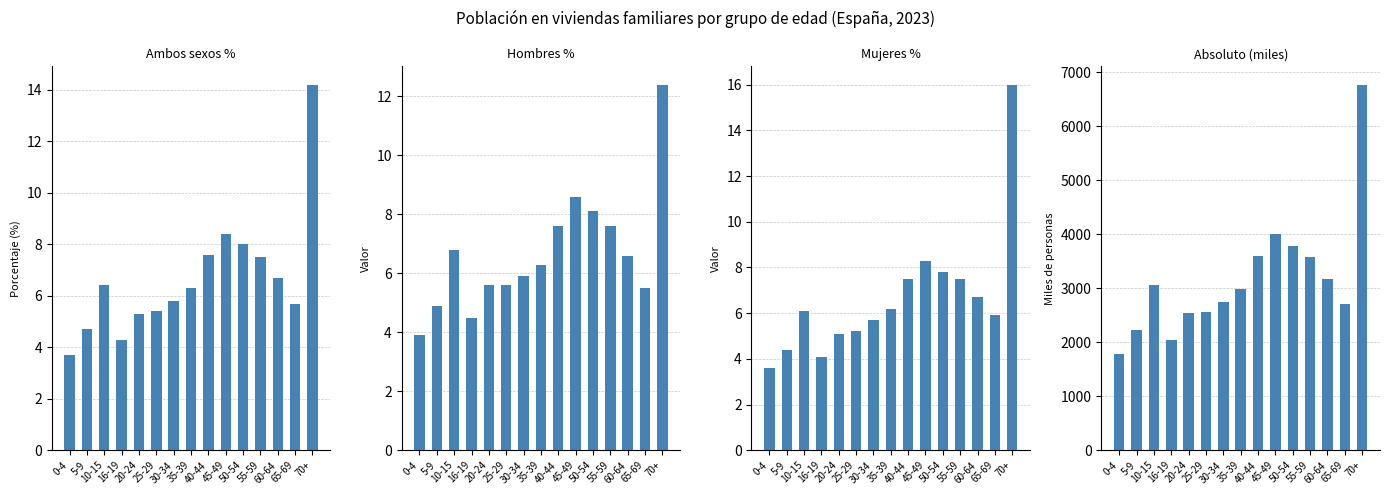

Which label corresponds to the smallest value in the chart?

0-4